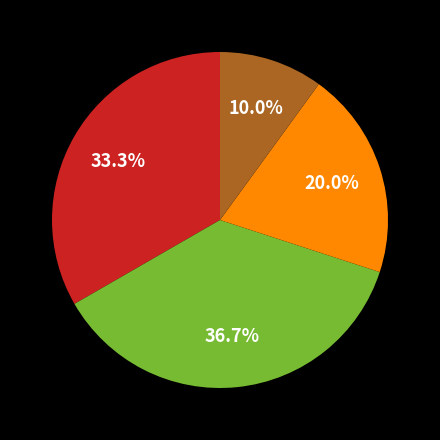

Is there a majority slice in this chart?

No